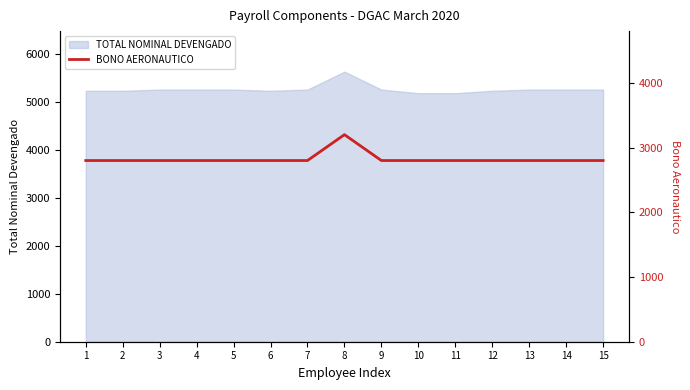

How many interior local peaks (higher than both neighbors) does the data have?

1